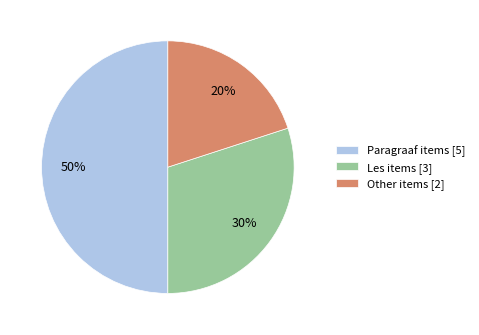

Is it true that Other items [2] is 20% of the pie?

True